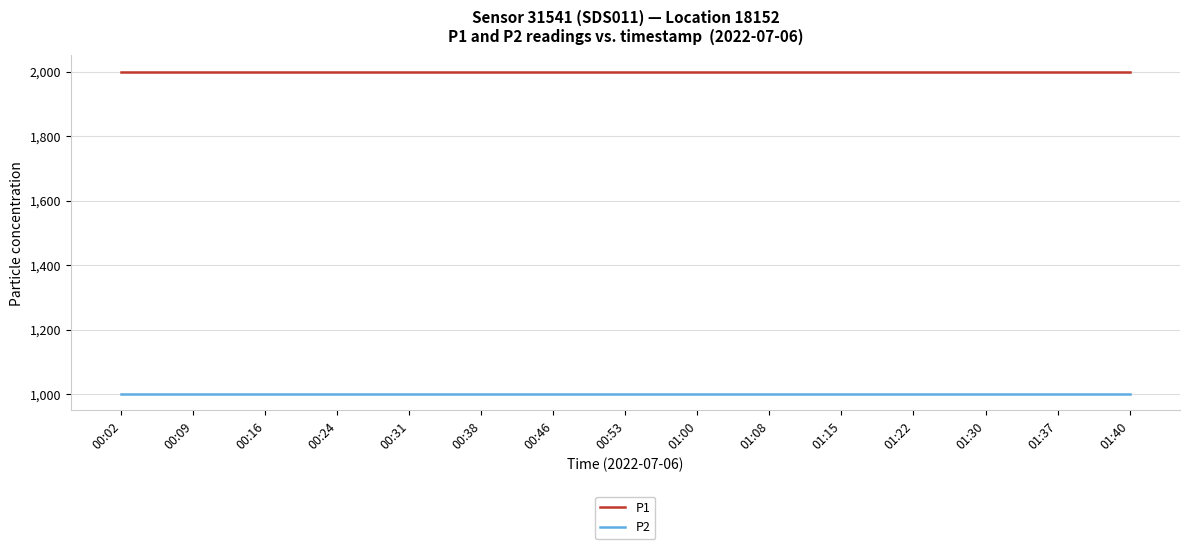

Reading left to right, transcribe all the data shown in this chart.

P1: 00:02=1999.9	00:09=1999.9	00:16=1999.9	00:24=1999.9	00:31=1999.9	00:38=1999.9	00:46=1999.9	00:53=1999.9	01:00=1999.9	01:08=1999.9	01:15=1999.9	01:22=1999.9	01:30=1999.9	01:37=1999.9	01:40=1999.9
P2: 00:02=999.9	00:09=999.9	00:16=999.9	00:24=999.9	00:31=999.9	00:38=999.9	00:46=999.9	00:53=999.9	01:00=999.9	01:08=999.9	01:15=999.9	01:22=999.9	01:30=999.9	01:37=999.9	01:40=999.9